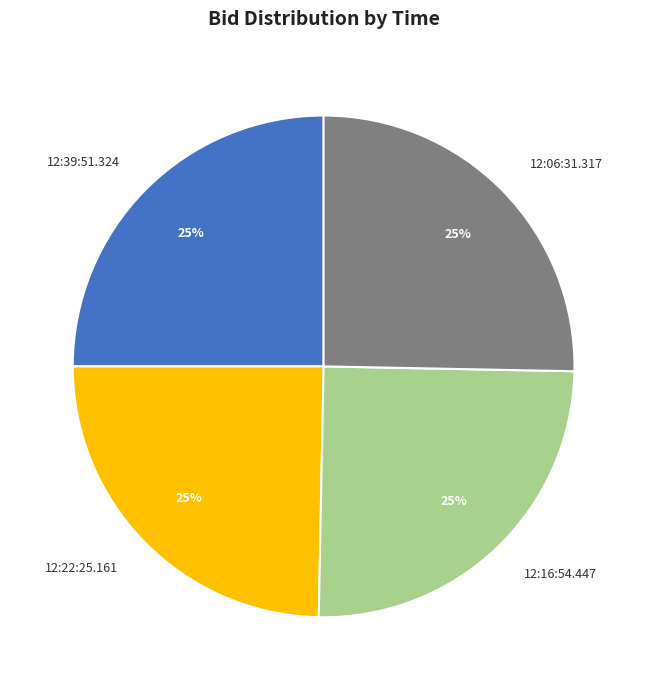

To the nearest percent, what is the combined percentage of 12:06:31.317 and 12:22:25.161?

50%